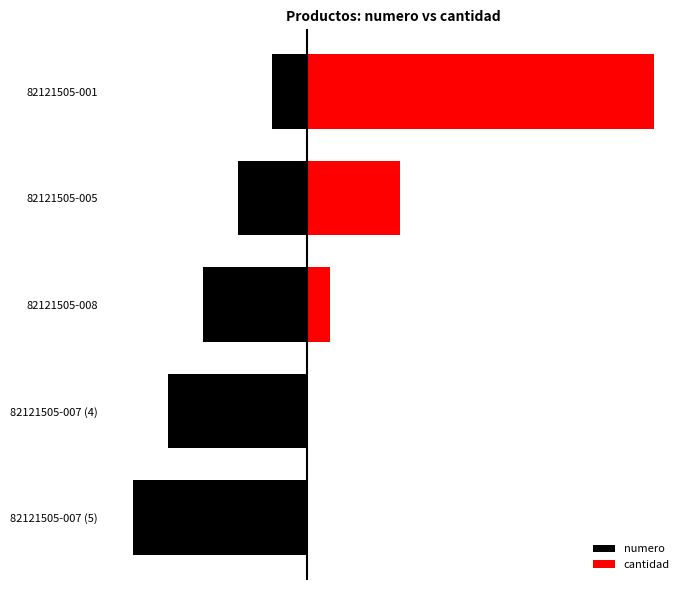

What is the average value of the numero series?

-3.0